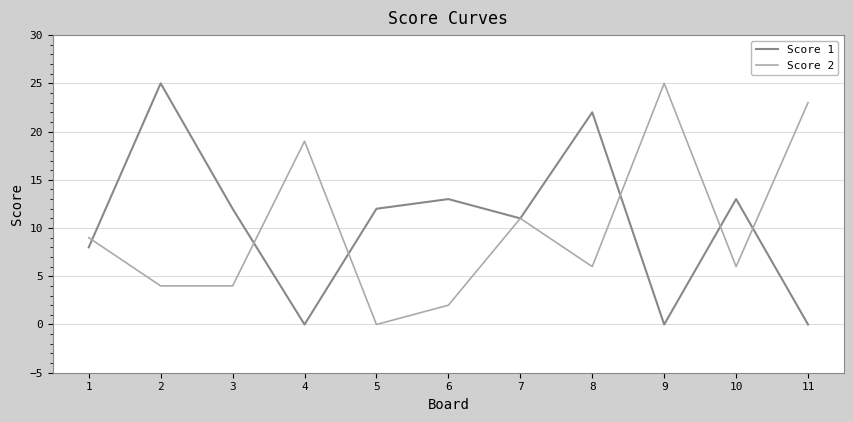

Which series changed the most between 7 and 8?

Score 1